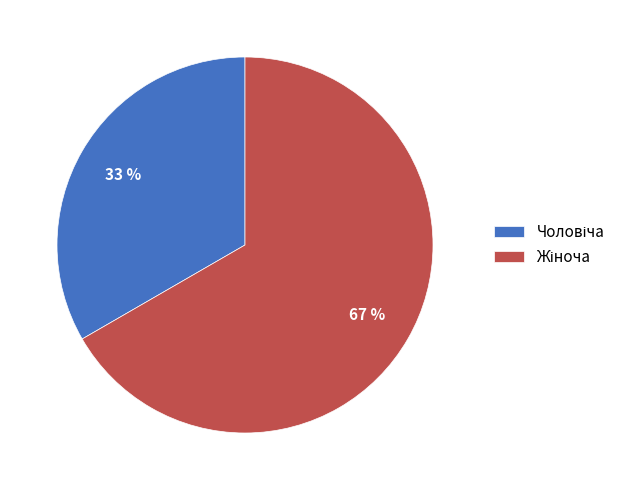

Count the number of slices in the pie.

2